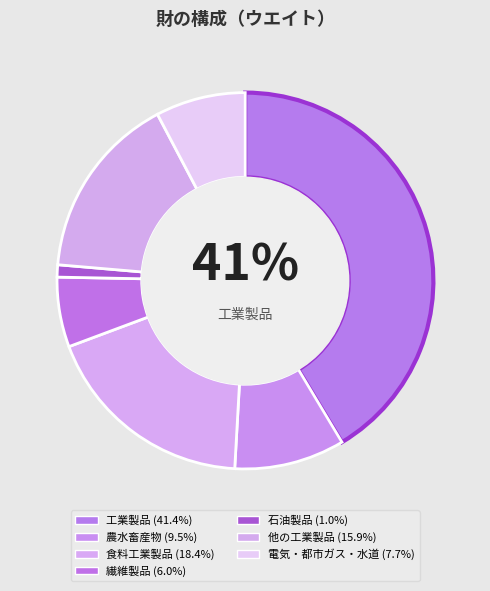

How many segments does this pie chart have?

7